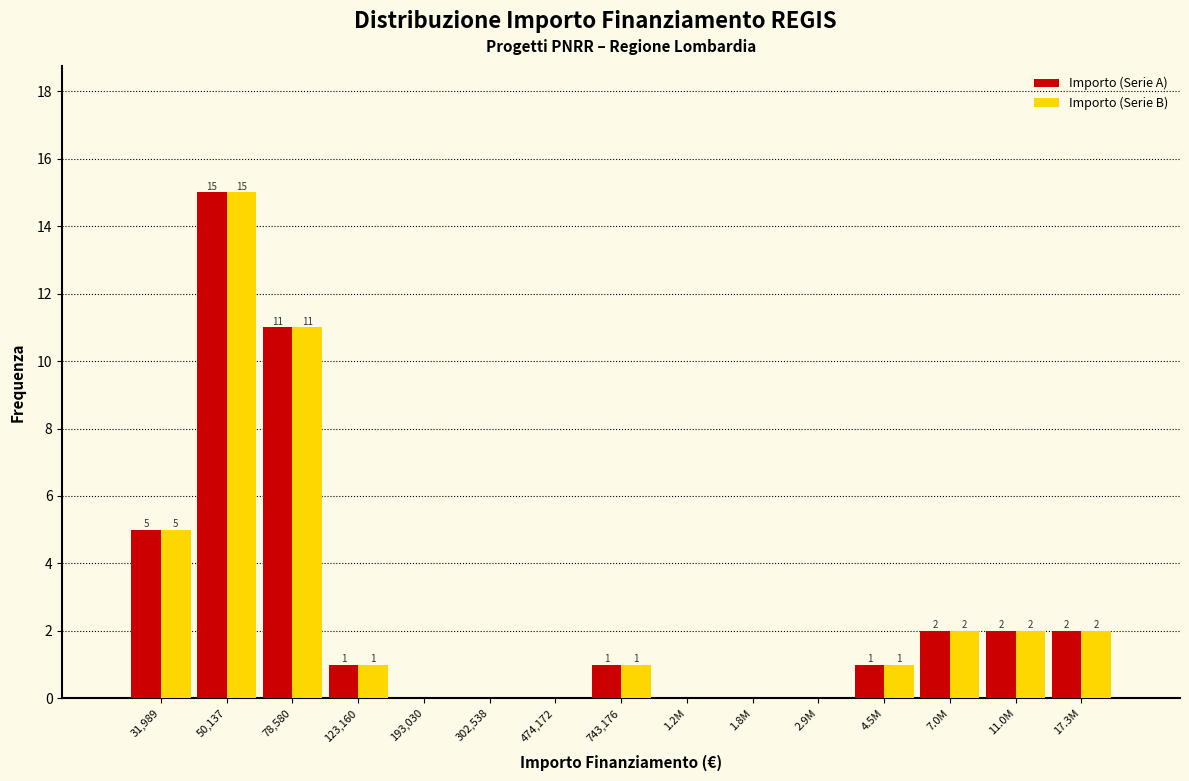

Reading left to right, what are all the values shown in this chart?

Importo (Serie A): 31,989=5	50,137=15	78,580=11	123,160=1	193,030=0	302,538=0	474,172=0	743,176=1	1.2M=0	1.8M=0	2.9M=0	4.5M=1	7.0M=2	11.0M=2	17.3M=2
Importo (Serie B): 31,989=5	50,137=15	78,580=11	123,160=1	193,030=0	302,538=0	474,172=0	743,176=1	1.2M=0	1.8M=0	2.9M=0	4.5M=1	7.0M=2	11.0M=2	17.3M=2